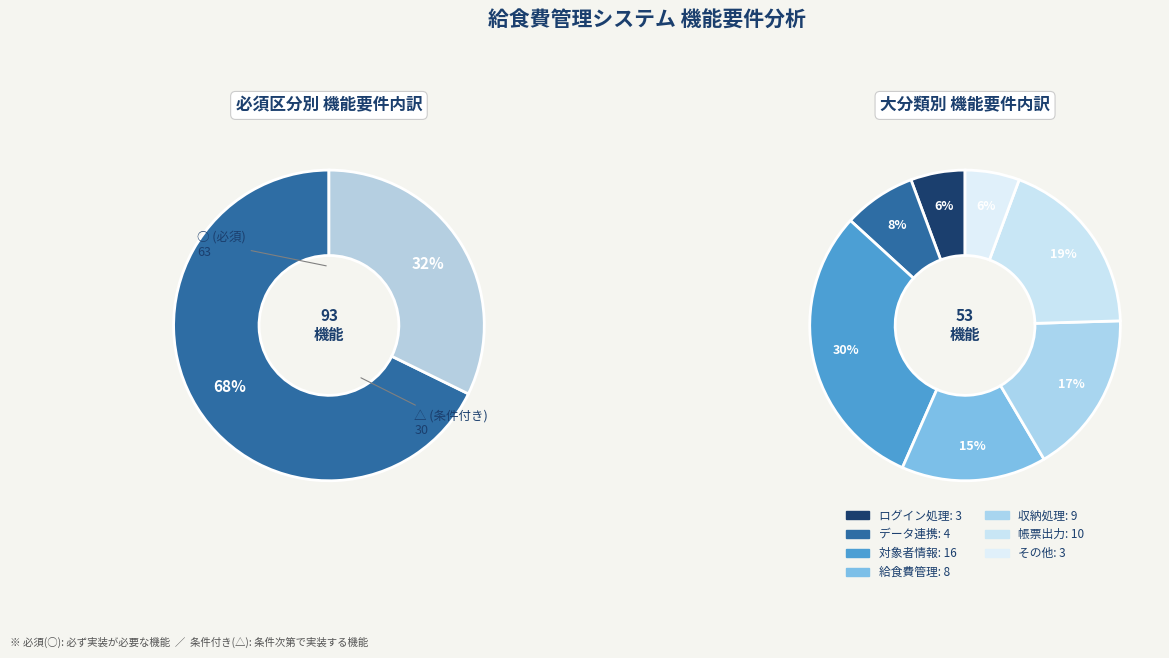

Which category accounts for the majority?

○